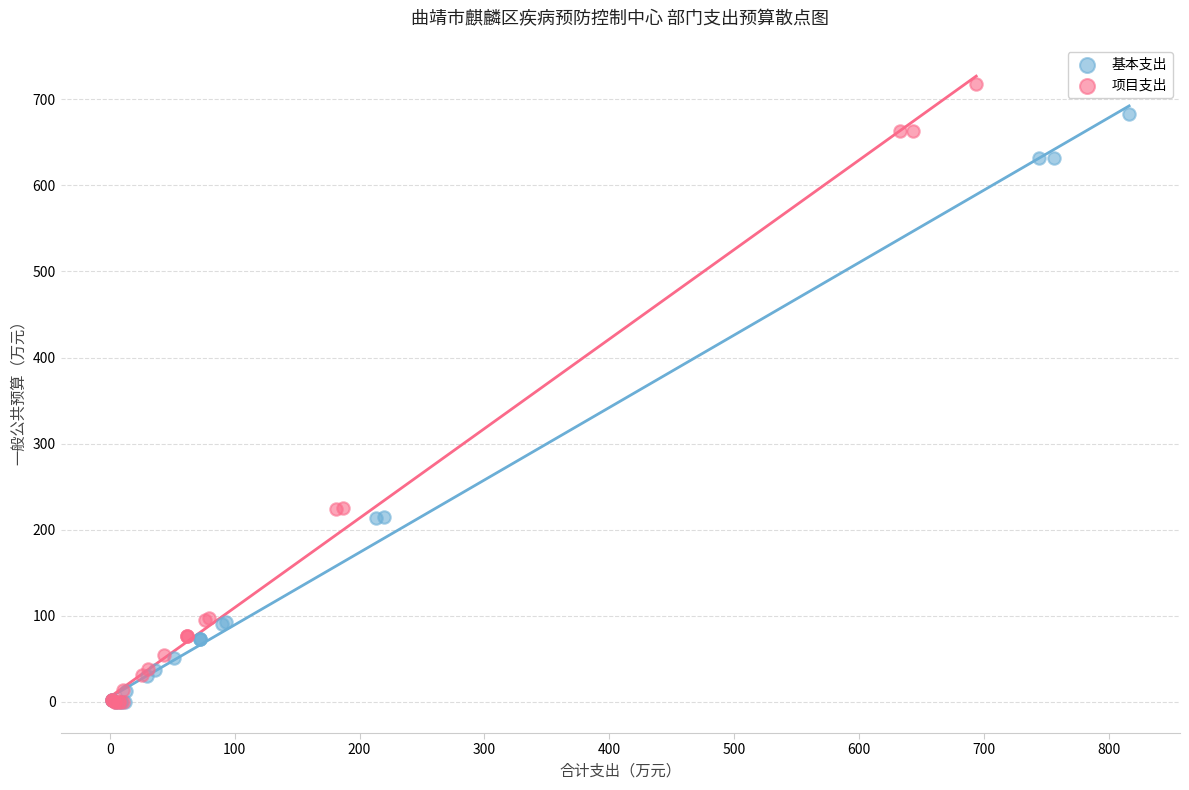

Which series has the widest spread of Y values?

项目支出